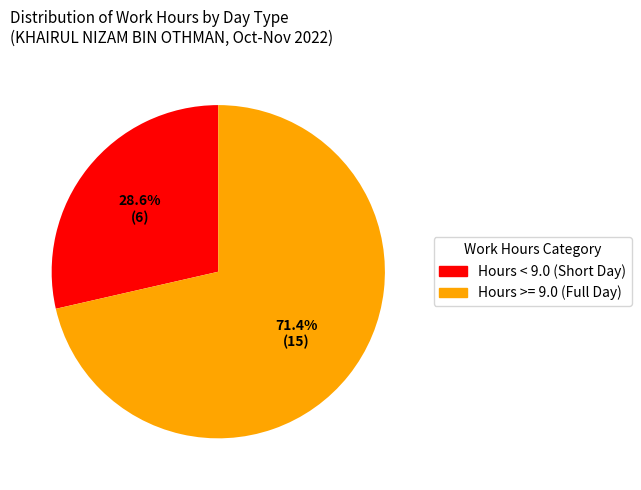

What is the ratio of the value at Hours < 9.0 (Short Day) to the value at Hours >= 9.0 (Full Day)?

0.4